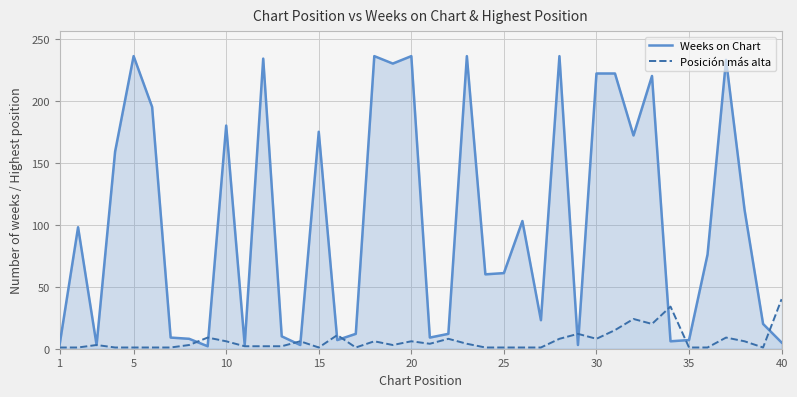

How many lines are shown in the chart?

2